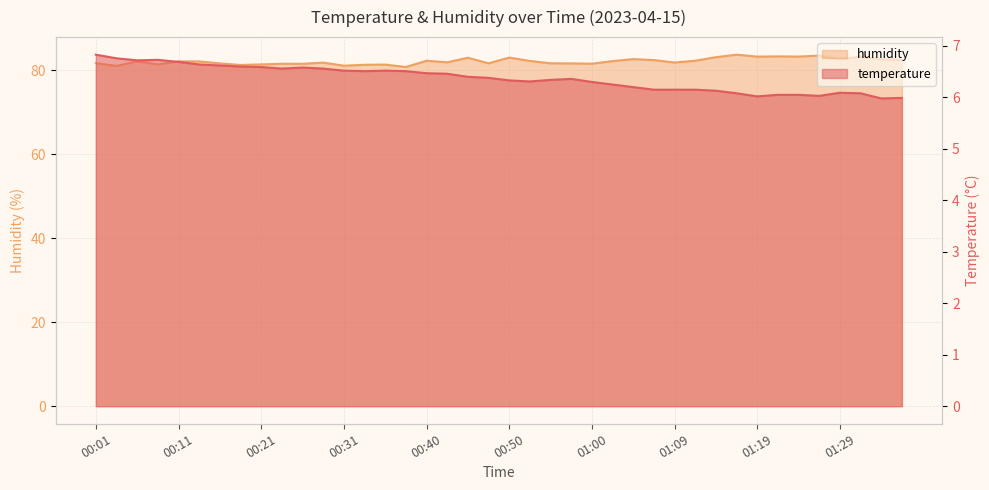

True or false: temperature and humidity intersect in this chart.

False